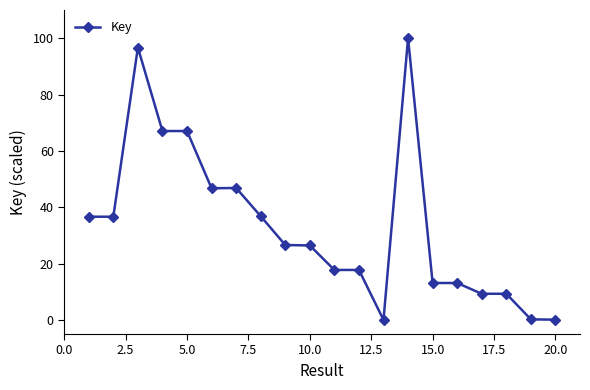

What is the average value?

33.4